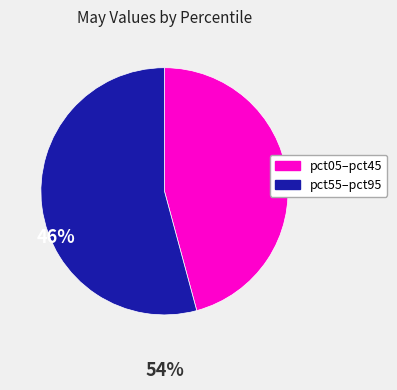

Does any single category account for the majority?

Yes